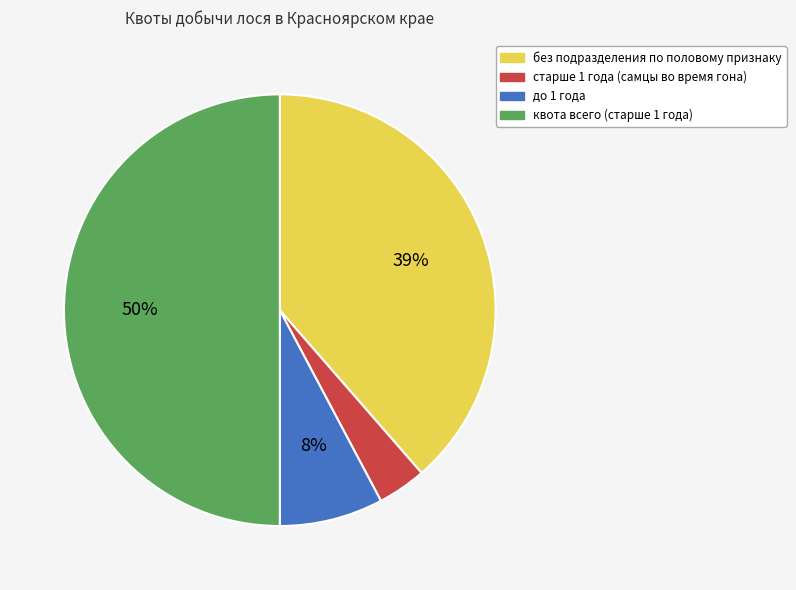

To the nearest percent, what is the average slice percentage?

25%